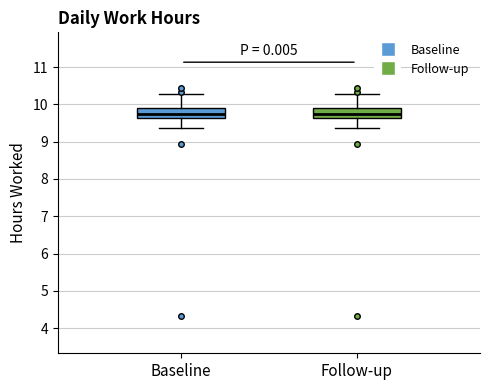

Reading left to right, transcribe this box plot: for each box, give where its median line is, the range the box spans, and where its two whiskers end, as read against the y-axis. The values are not printed on the chart, so give them approximately, as read against the axis.

Baseline: median 9.7, box 9.6 to 9.9, whiskers 9.4 to 10.3
Follow-up: median 9.7, box 9.6 to 9.9, whiskers 9.4 to 10.3